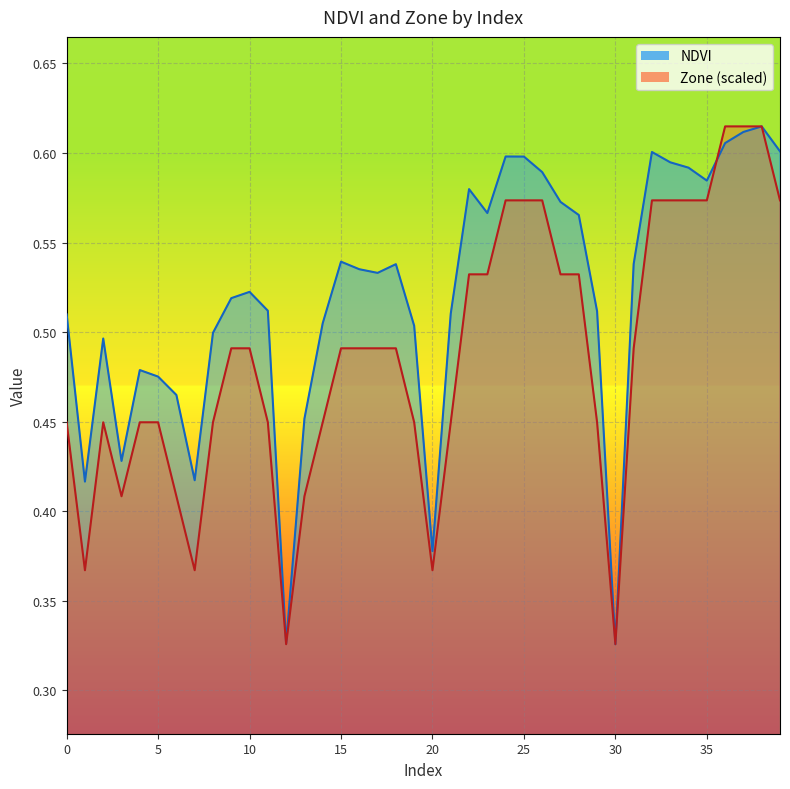

Reading left to right, list all the values displayed in this chart.

NDVI: 0.5	0.4	0.5	0.4	0.5	0.5	0.5	0.4	0.5	0.5	0.5	0.5	0.3	0.5	0.5	0.5	0.5	0.5	0.5	0.5	0.4	0.5	0.6	0.6	0.6	0.6	0.6	0.6	0.6	0.5	0.3	0.5	0.6	0.6	0.6	0.6	0.6	0.6	0.6	0.6
Zone: 0.4	0.4	0.4	0.4	0.4	0.4	0.4	0.4	0.4	0.5	0.5	0.4	0.3	0.4	0.4	0.5	0.5	0.5	0.5	0.4	0.4	0.4	0.5	0.5	0.6	0.6	0.6	0.5	0.5	0.4	0.3	0.5	0.6	0.6	0.6	0.6	0.6	0.6	0.6	0.6